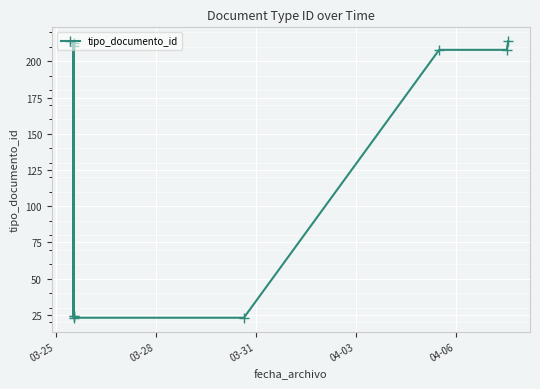

Reading right to left, extract all data points from this chart.

214	208	208	23	23	211	213	24	24